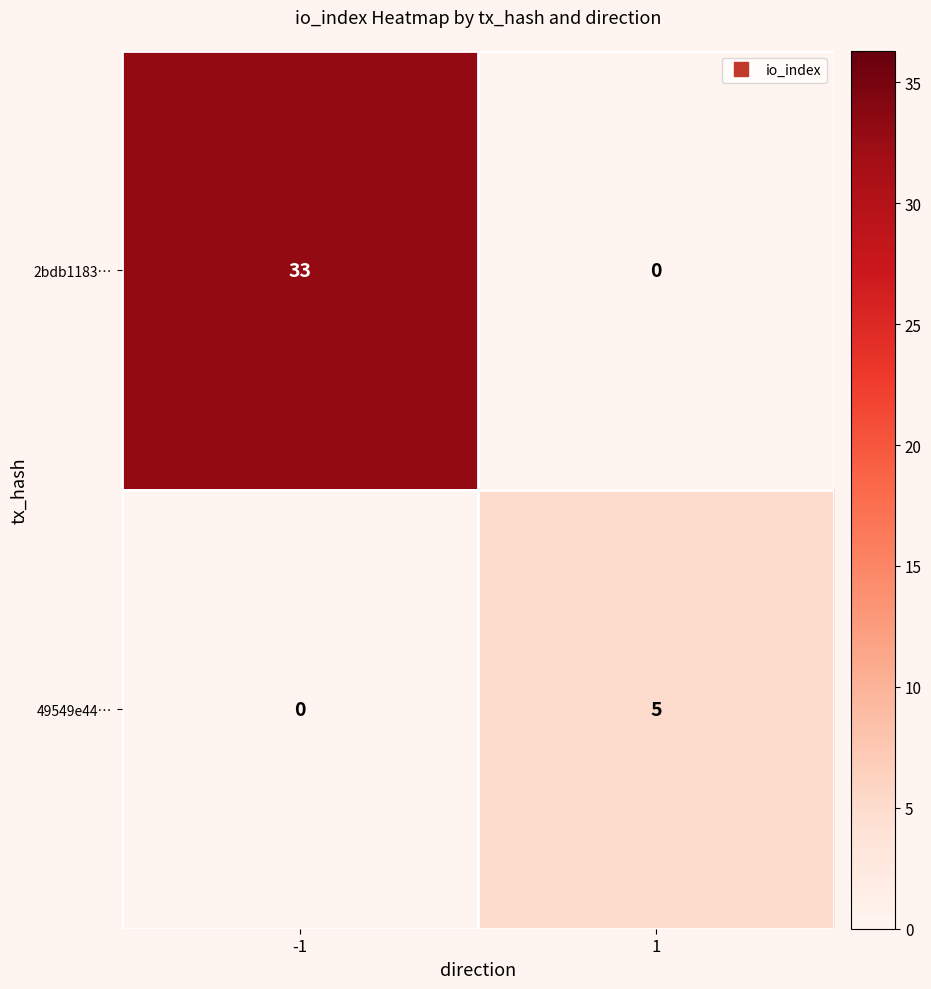

Reading right to left, what are all the values shown in this chart?

2bdb1183…: 0	33
49549e44…: 5	0